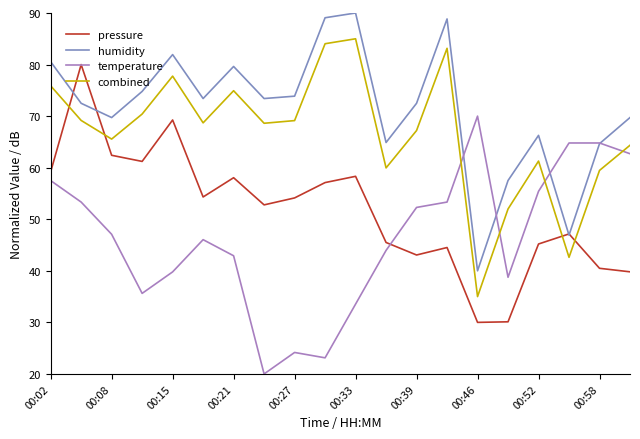

What is the maximum value shown in the chart?

90.0